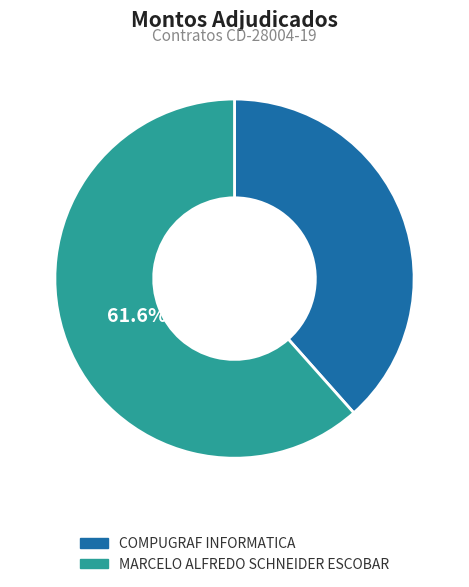

Which category has the smallest portion of the pie?

COMPUGRAF INFORMATICA